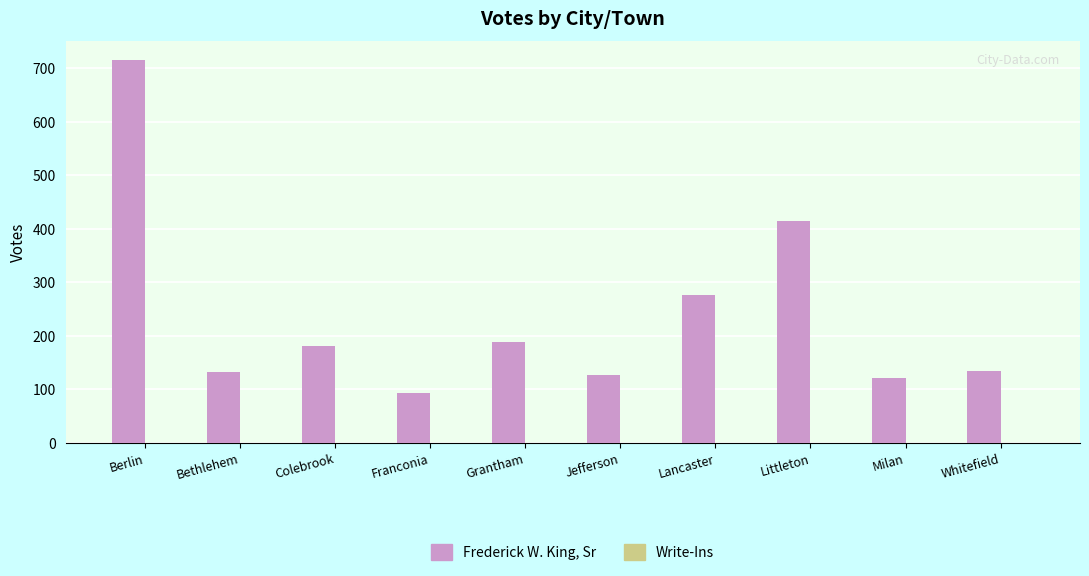

What is the label of the 2nd bar from the right?

Milan